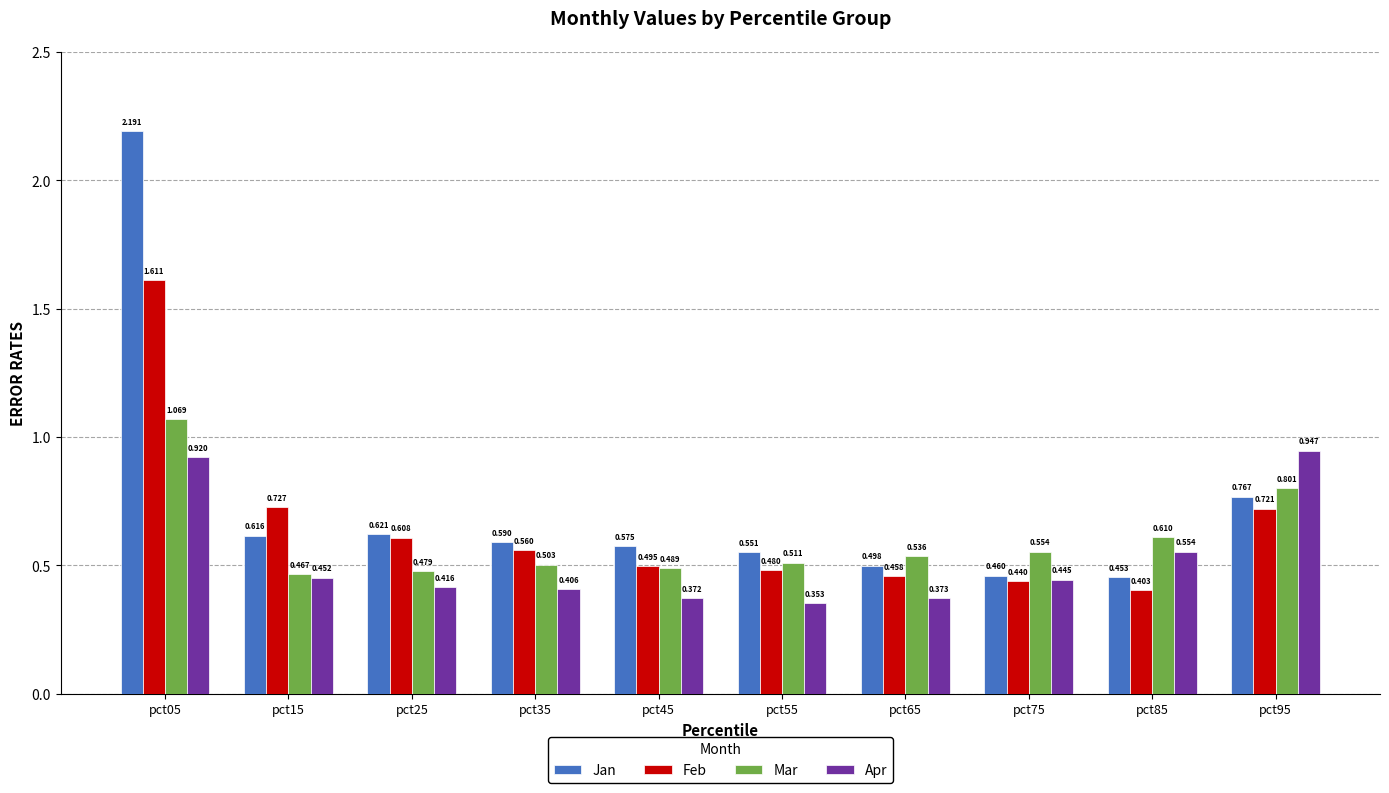

Rank the series at pct85 from lowest to highest value.

Feb, Jan, Apr, Mar